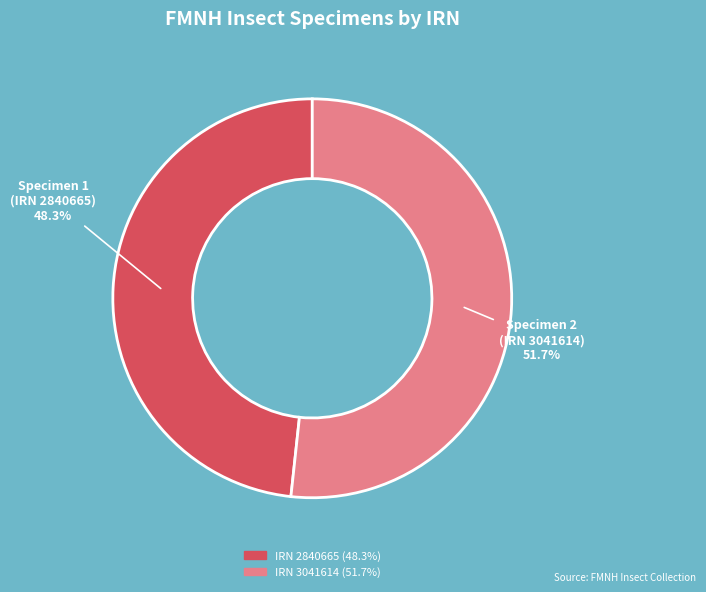

Count the number of slices in the pie.

2